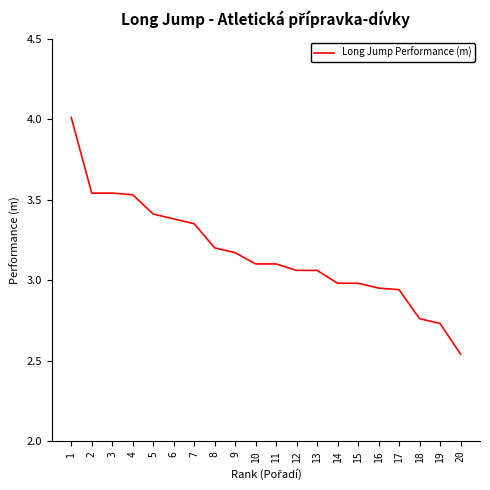

What is the change in value from 9 to 13?

-0.1